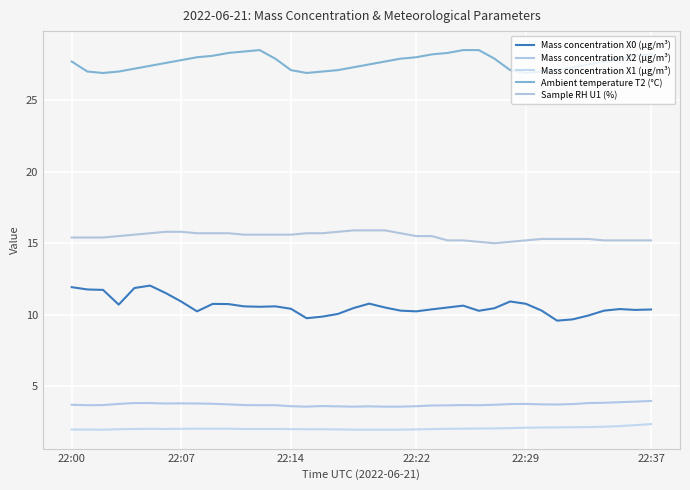

How many categories are shown in the chart?

38